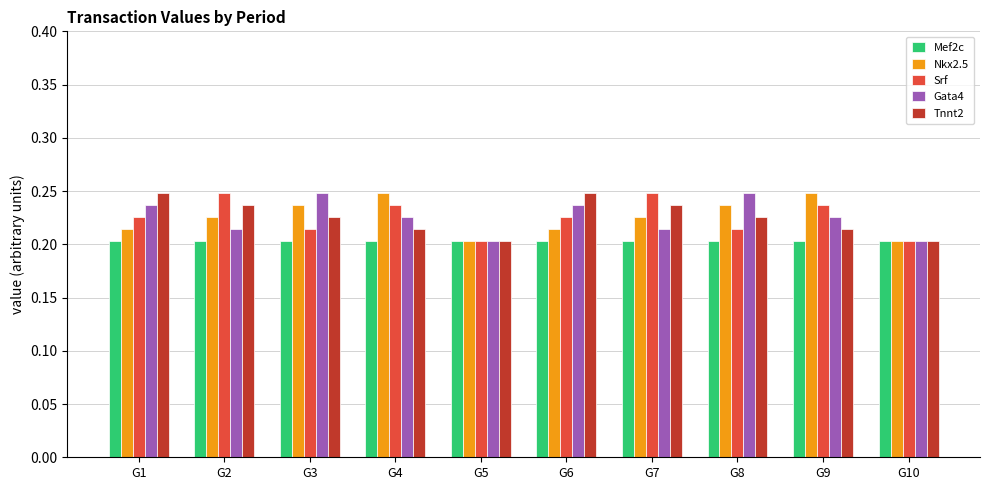

Which series changed the most between G5 and G8?

Gata4